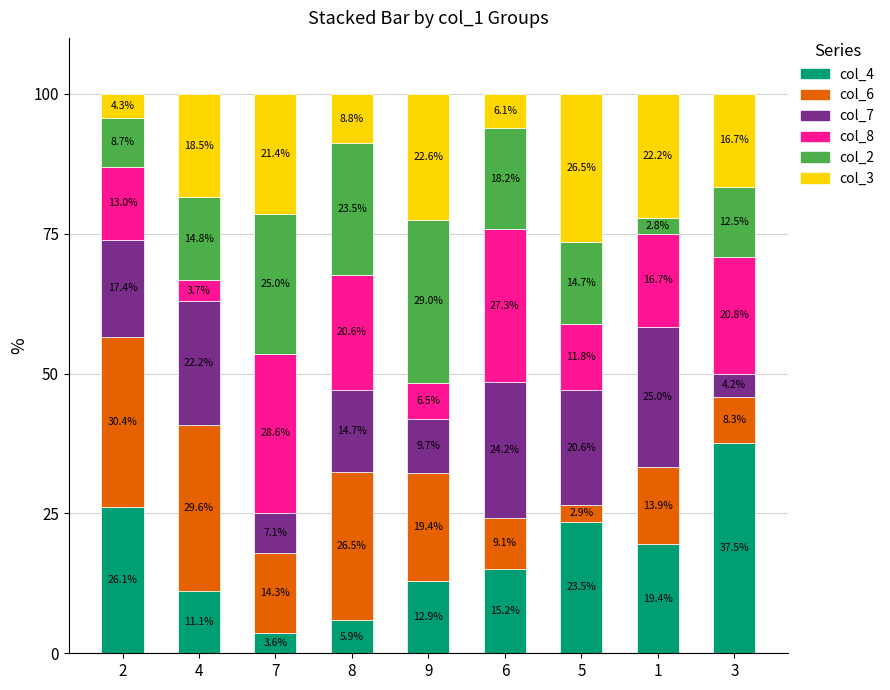

What is the lowest value of the col_4 series?

3.6